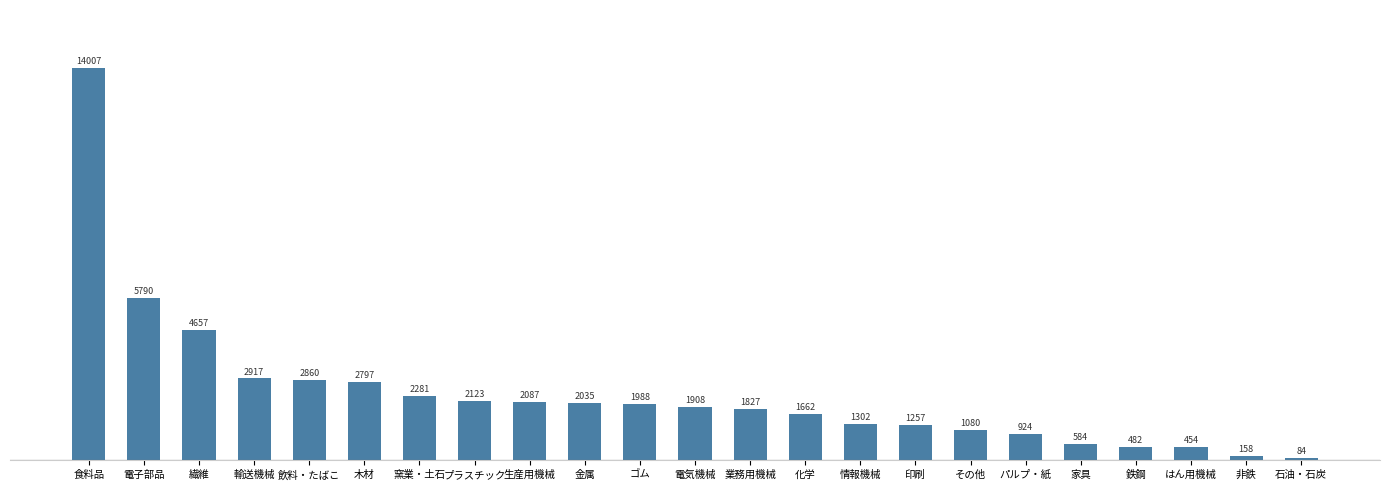

What is the label of the 6th bar from the left?

木材